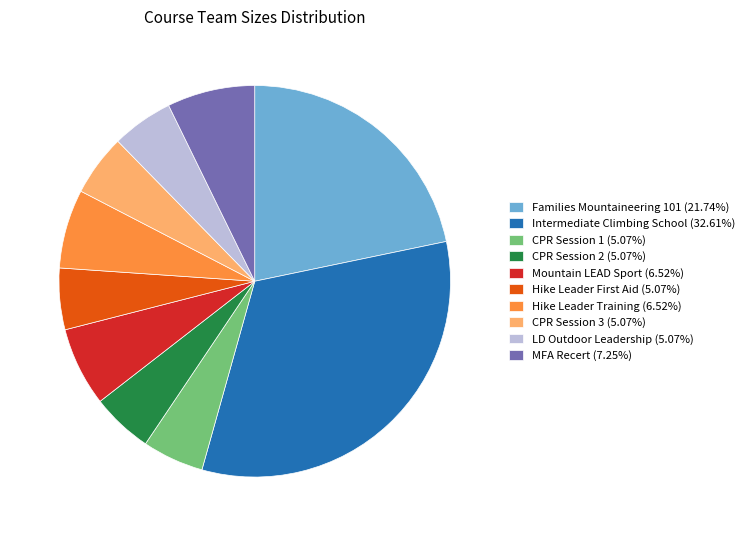

Is there a majority slice in this chart?

No